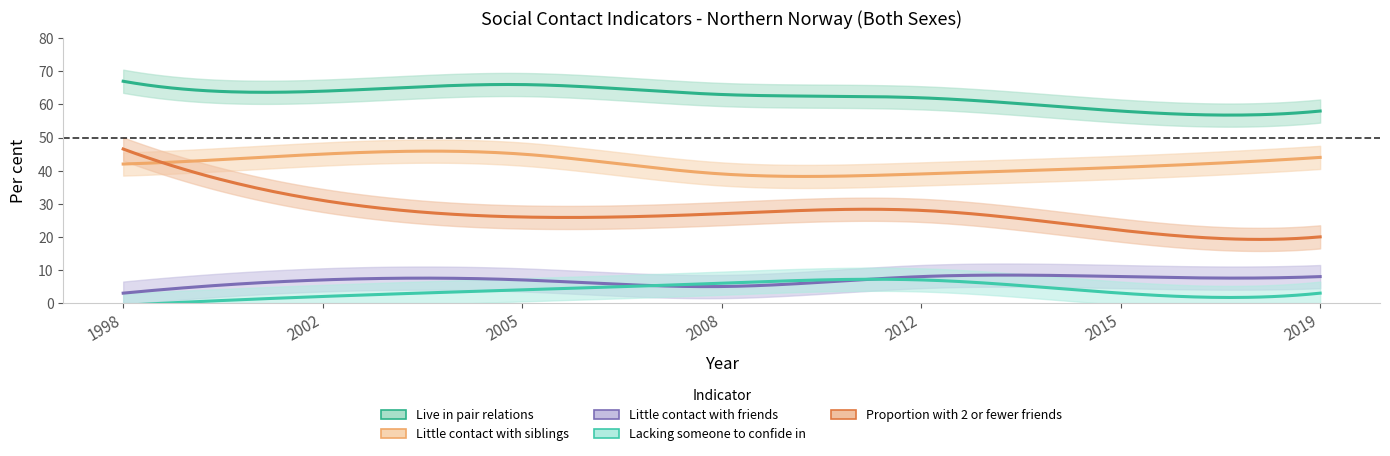

Between which two adjacent categories do Little contact with friends and Lacking someone to confide in first intersect?

2005 and 2008